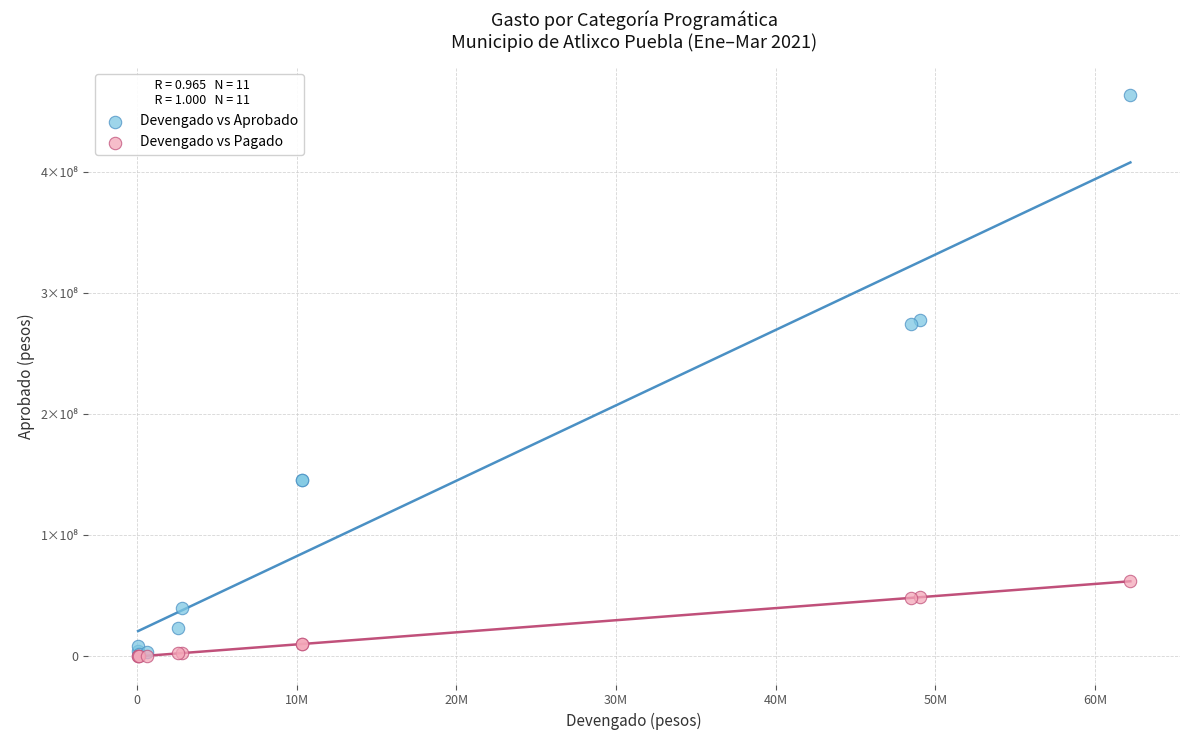

Which series has the widest spread of Y values?

Devengado vs Aprobado